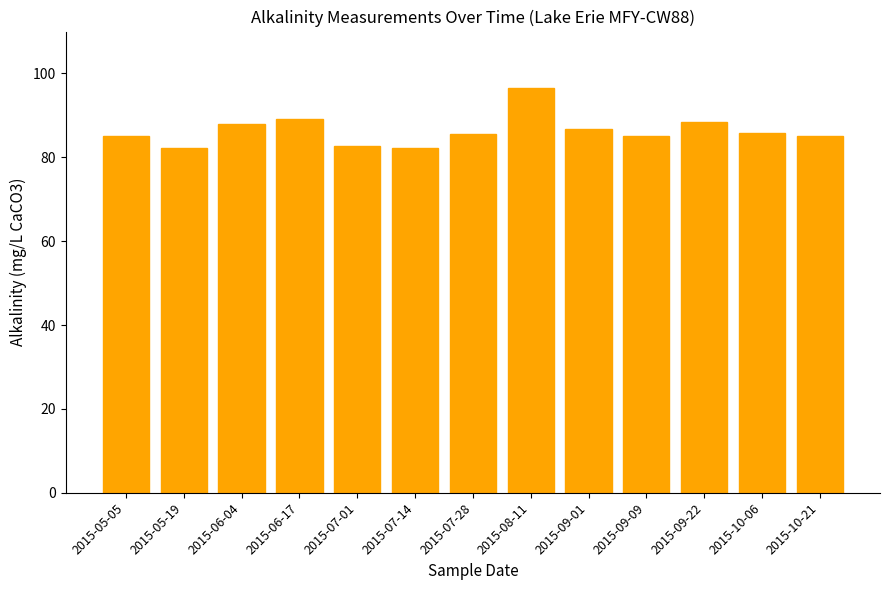

The chart shows a value of 119.5 at 2015-06-04. True or false?

False